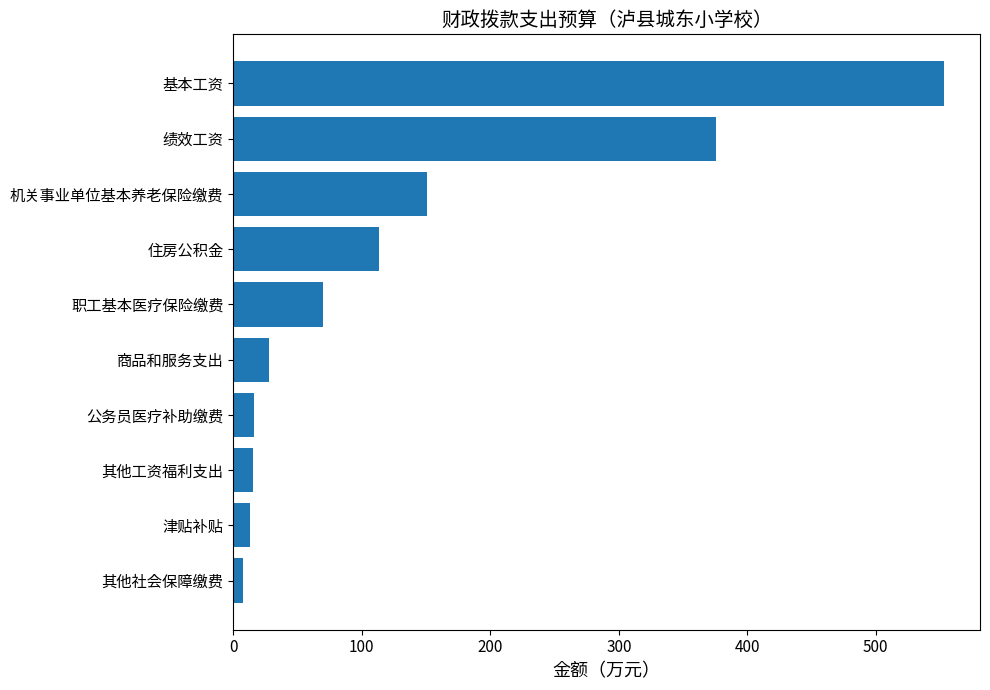

What is the change in value from 公务员医疗补助缴费 to 住房公积金?

+96.6